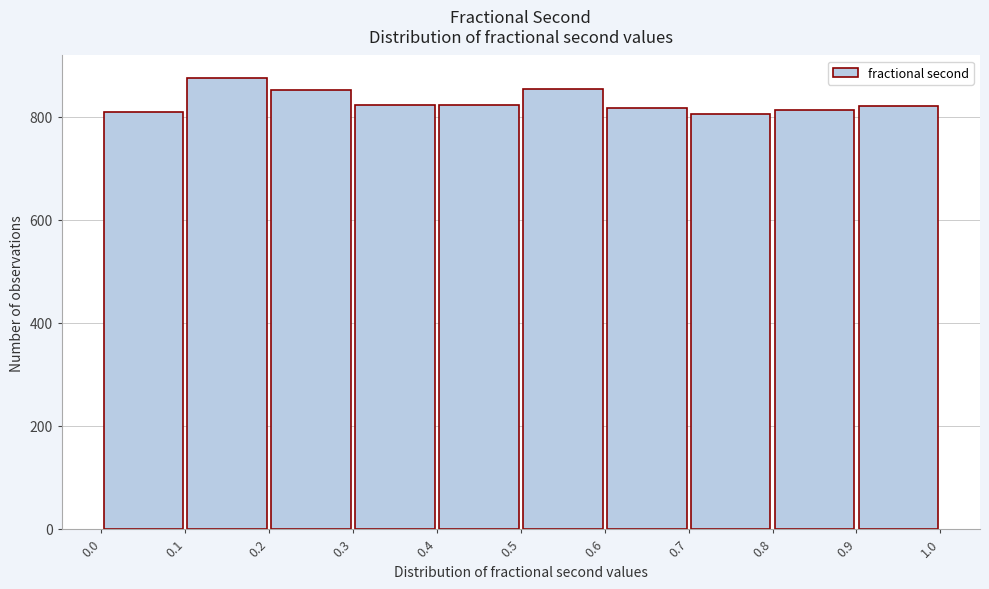

Reading left to right, list every bar in this chart as the range it spans on the x-axis followed by its height. The values are not printed on the chart, so give them approximately, as read against the axis.

0.0 to 0.1: 820
0.1 to 0.2: 880
0.2 to 0.3: 860
0.3 to 0.4: 820
0.4 to 0.5: 820
0.5 to 0.6: 860
0.6 to 0.7: 820
0.7 to 0.8: 800
0.8 to 0.9: 820
0.9 to 1.0: 820